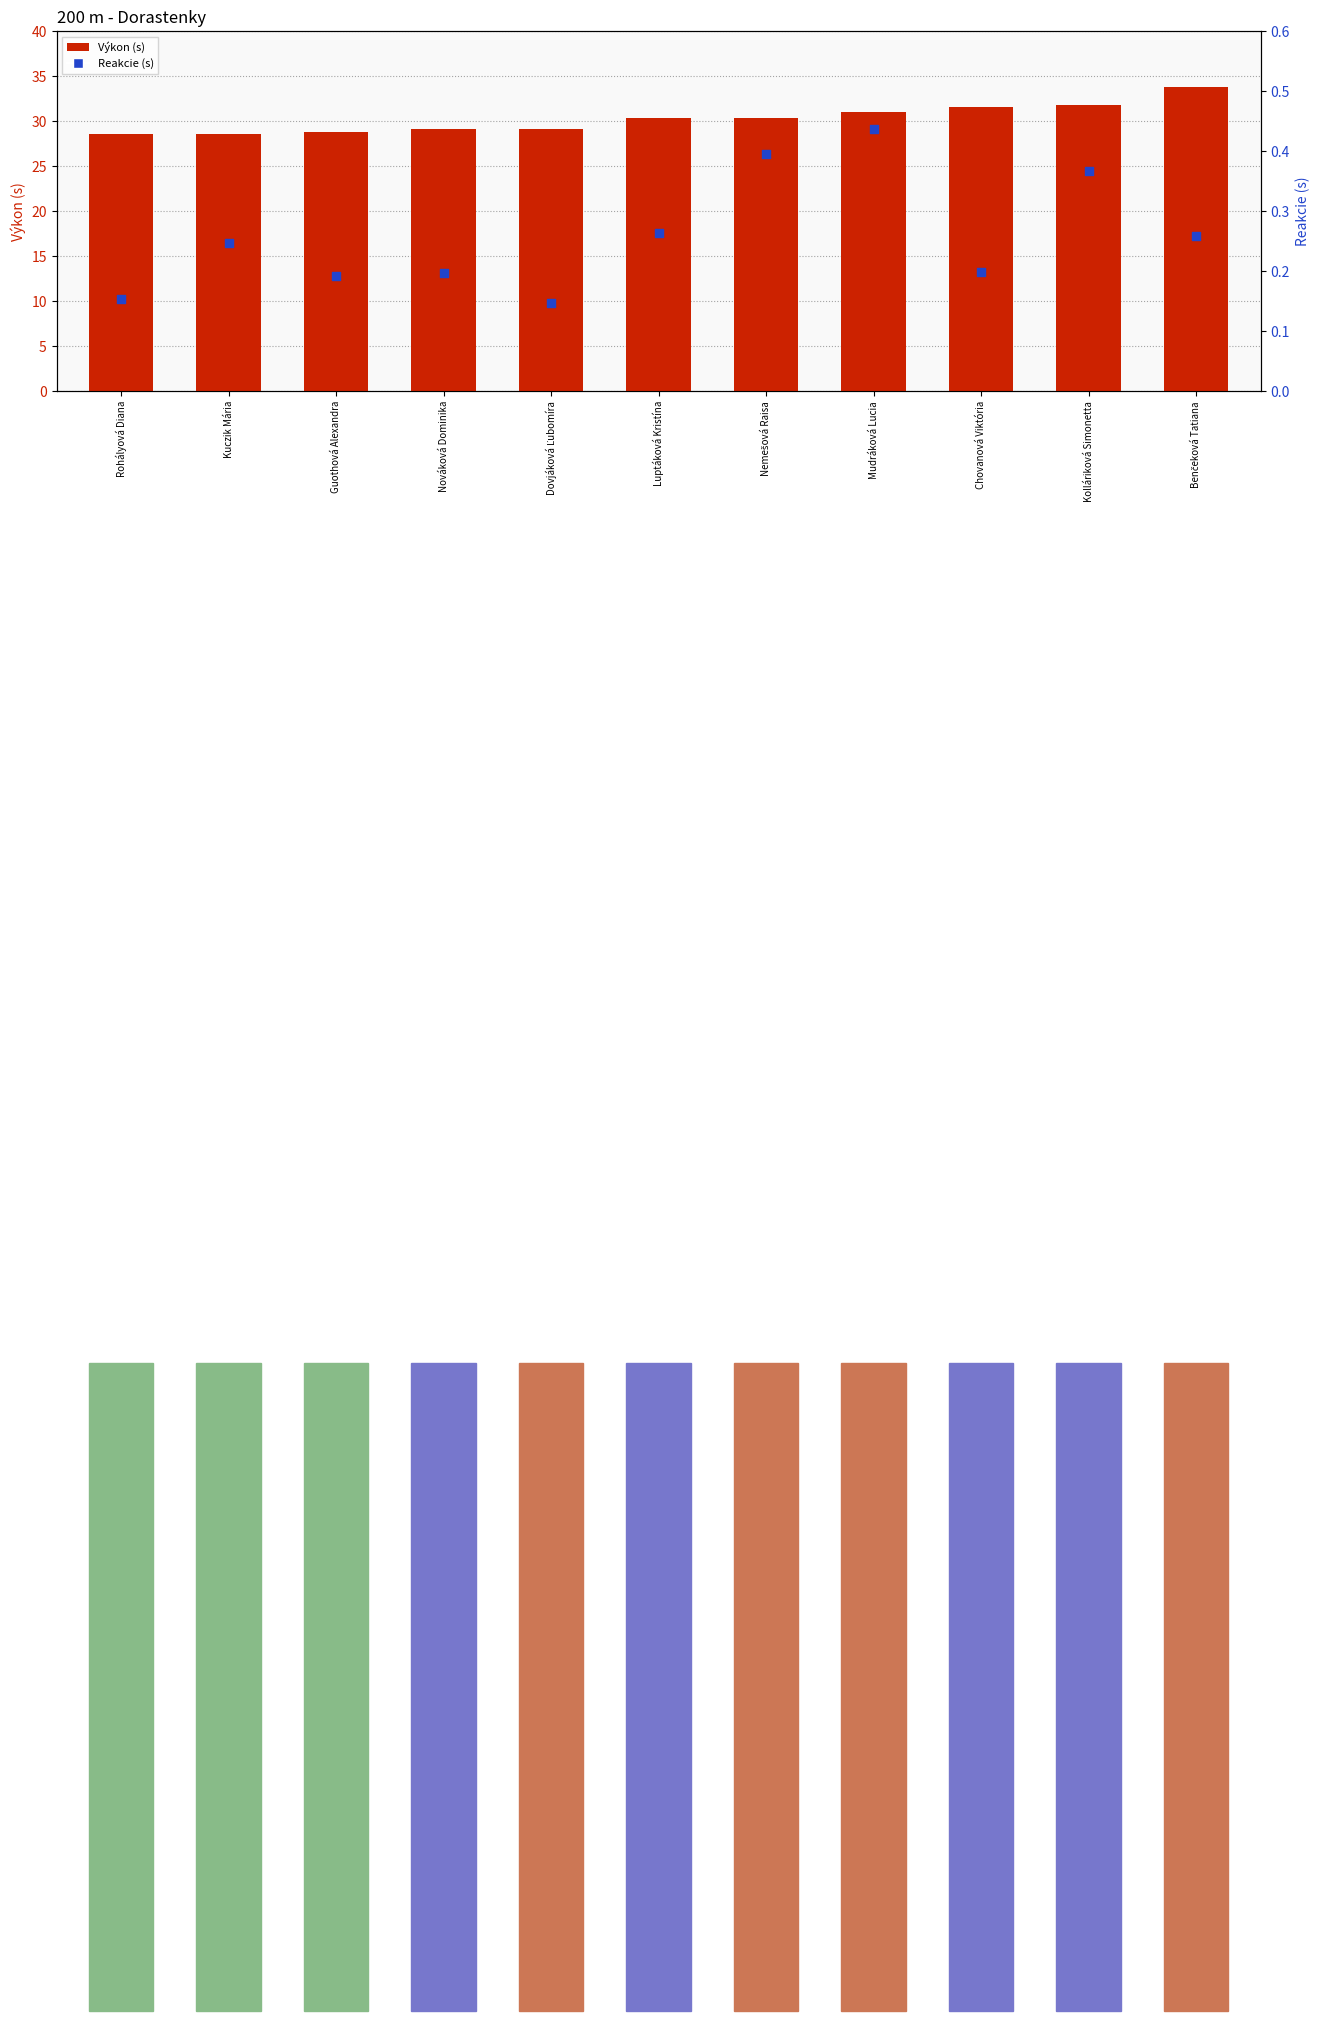

Which series has the largest total across all categories?

Výkon (s)